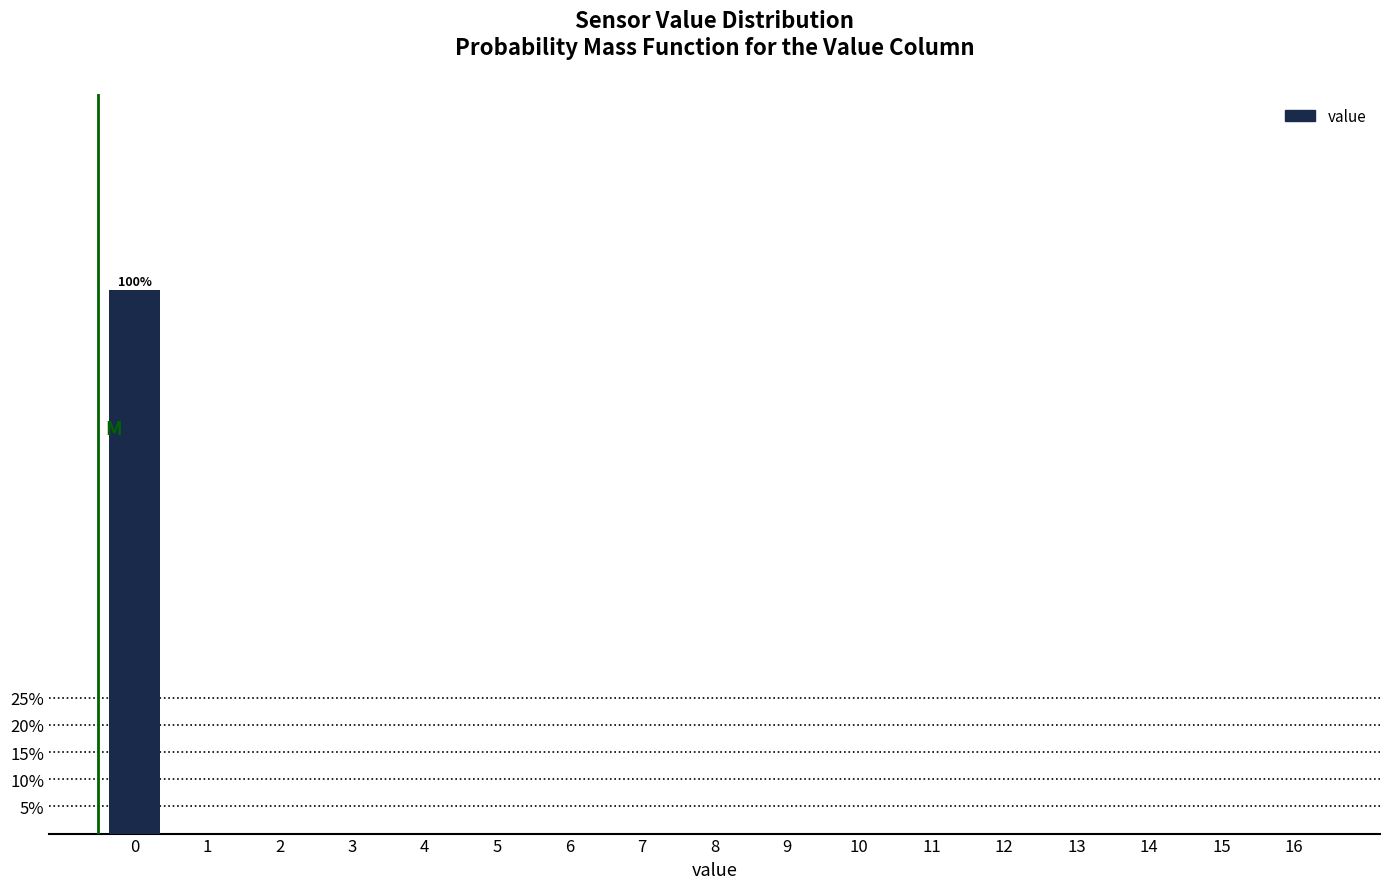

Reading left to right, extract all data points from this chart.

0=100	1=0	2=0	3=0	4=0	5=0	6=0	7=0	8=0	9=0	10=0	11=0	12=0	13=0	14=0	15=0	16=0